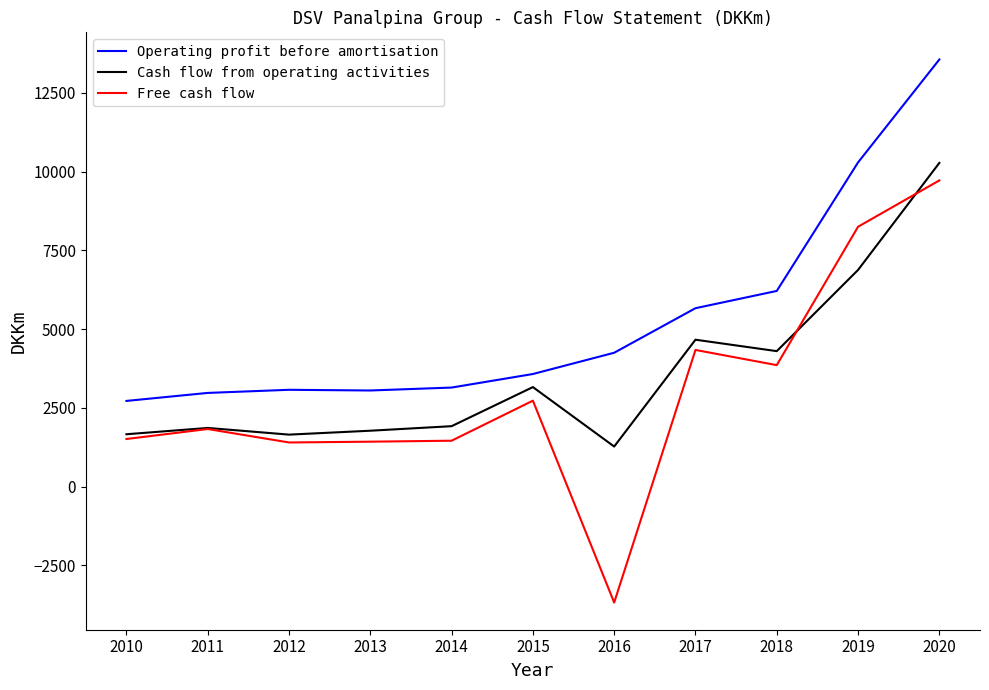

At which category does Free cash flow reach its first local peak?

2011